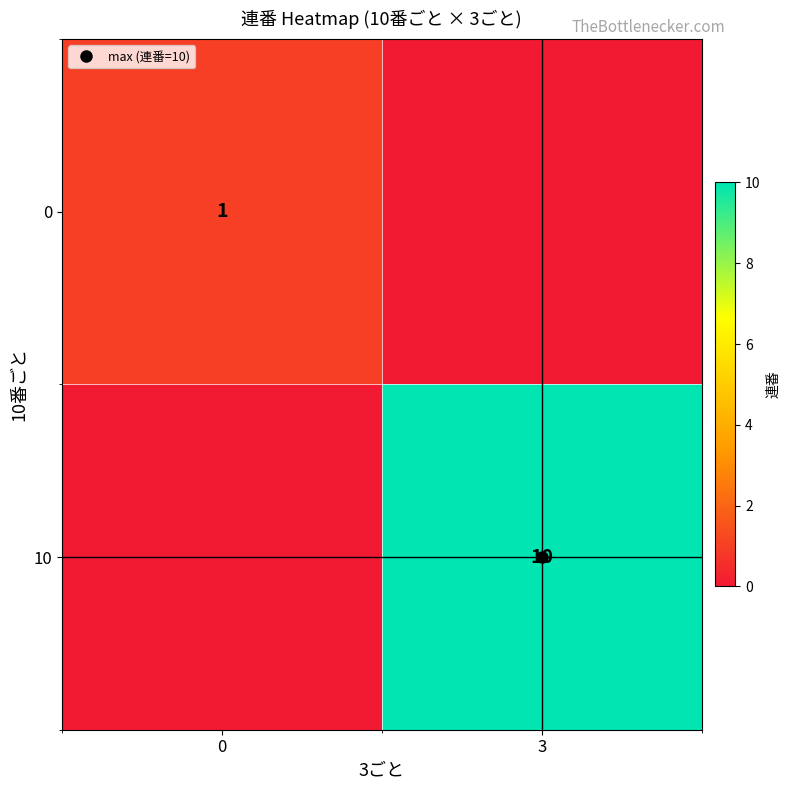

True or false: 0 has a value of 1 at 0.

False